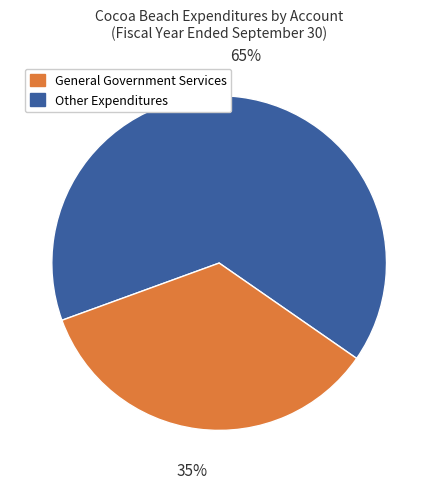

To the nearest percent, what is the average slice percentage?

50%